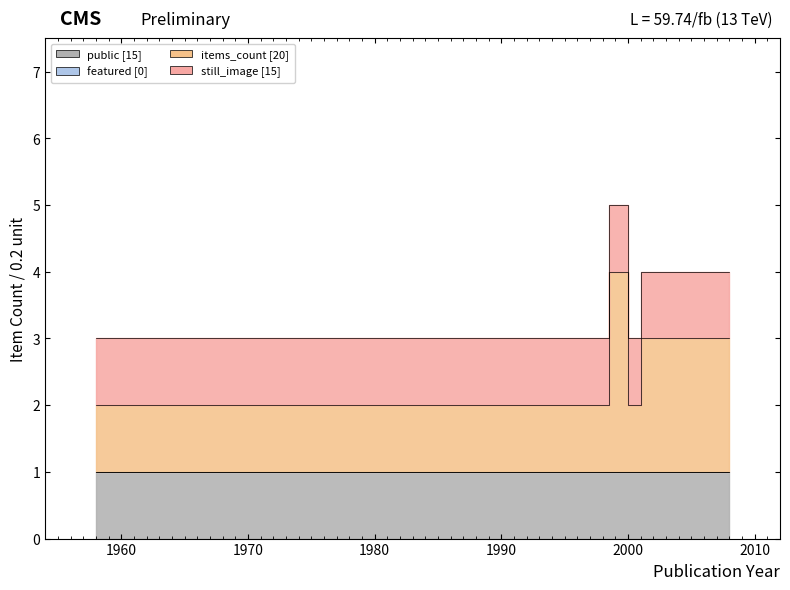

What is the approximate value of items_count at 1993?

1